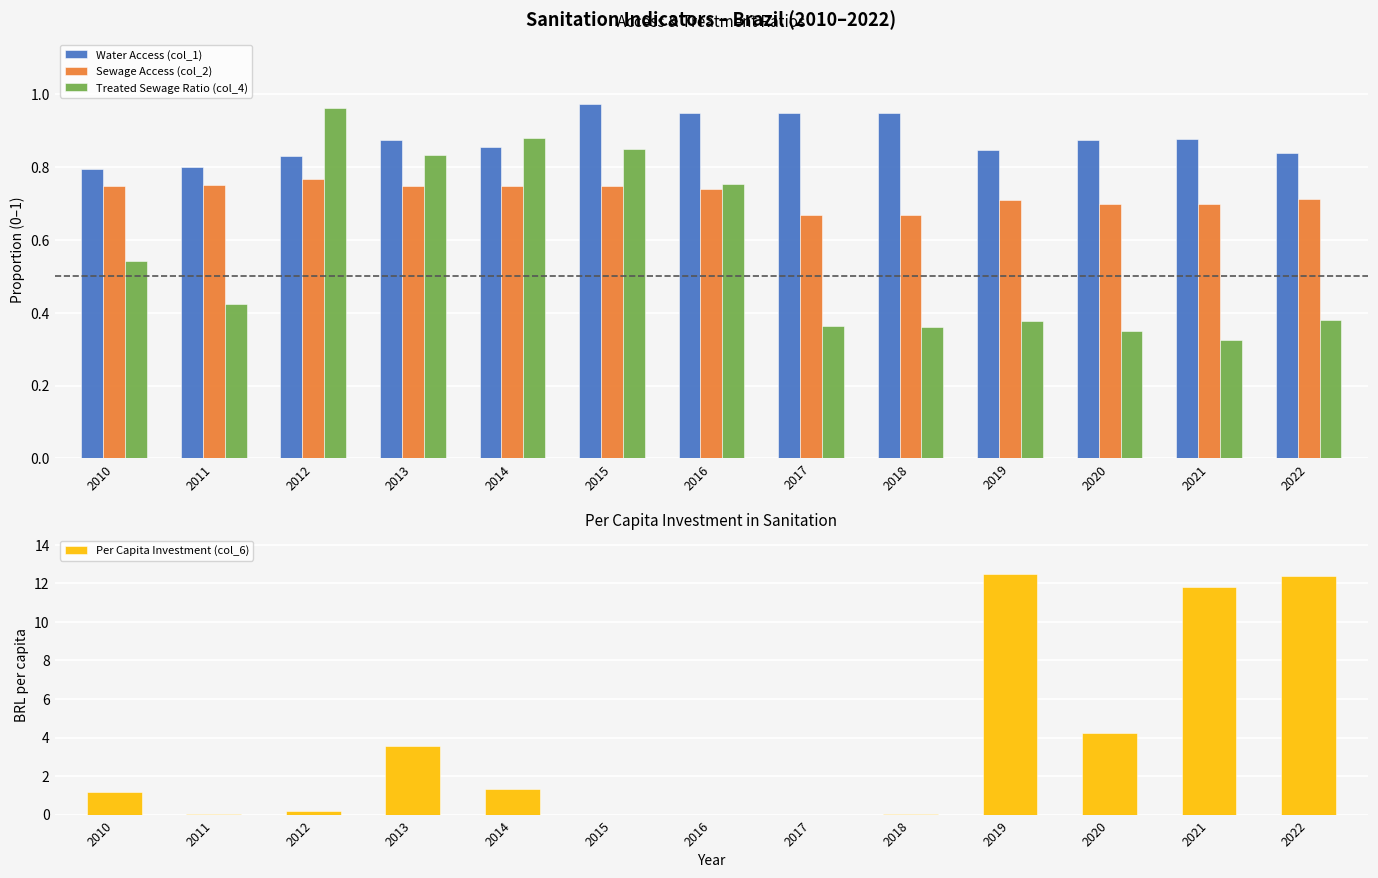

Is the value of Treated Sewage Ratio (col_4) at 2021 greater than the value of Water Access (col_1) at 2019?

No